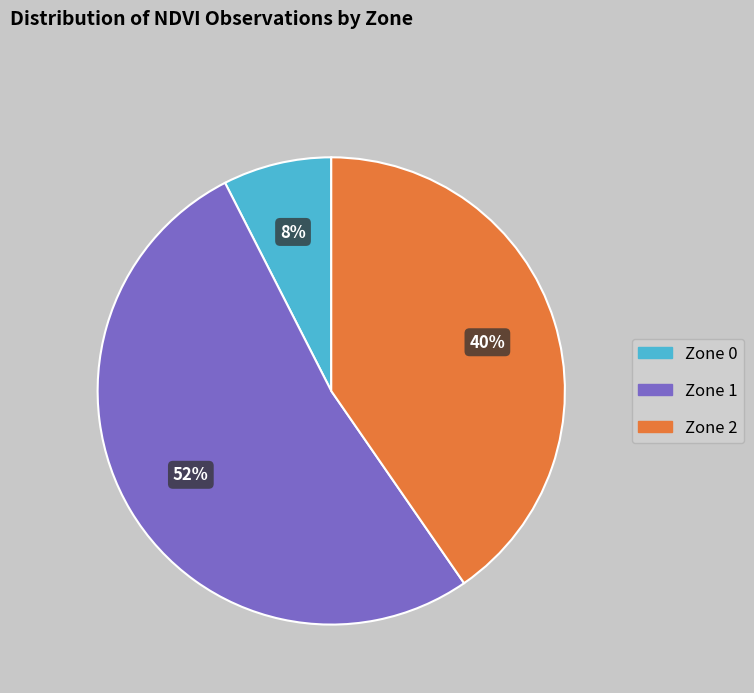

Which category has the biggest portion of the pie?

Zone 1